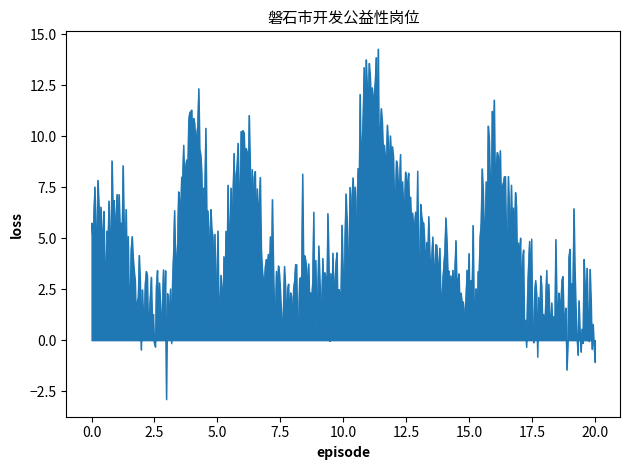

What is the minimum value shown in the chart?

-2.9